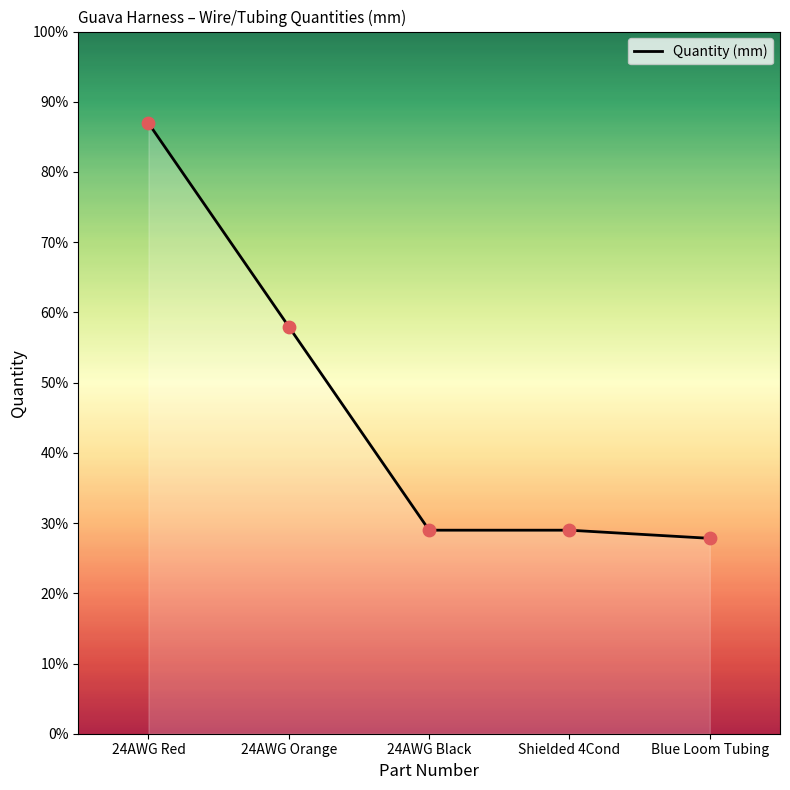

Between Blue Loom Tubing and Shielded 4Cond, which is larger?

Shielded 4Cond